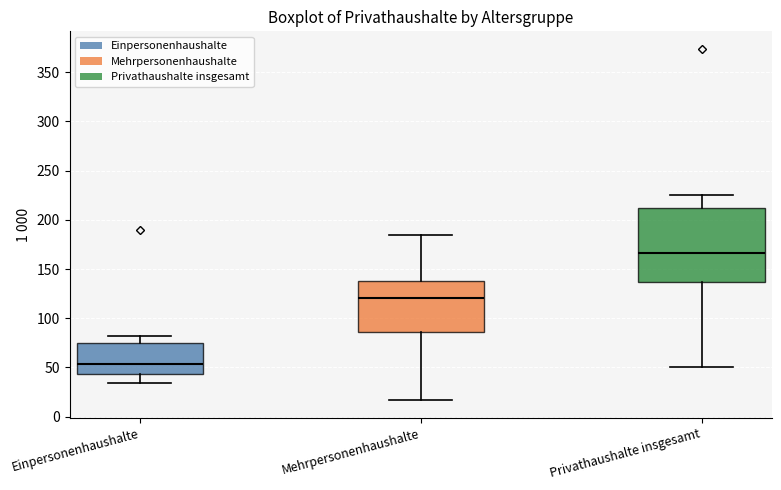

Which box's median line is the lowest?

Einpersonenhaushalte